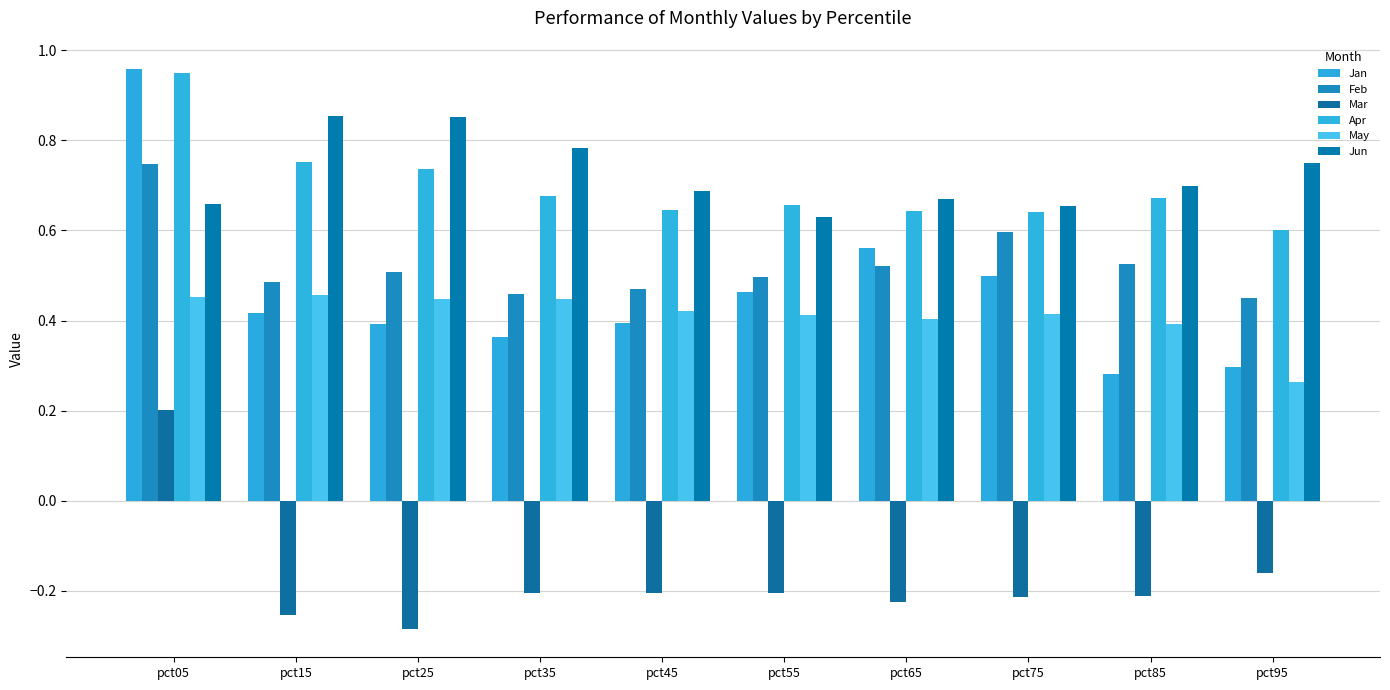

What is the total value across all series at pct45?

2.4